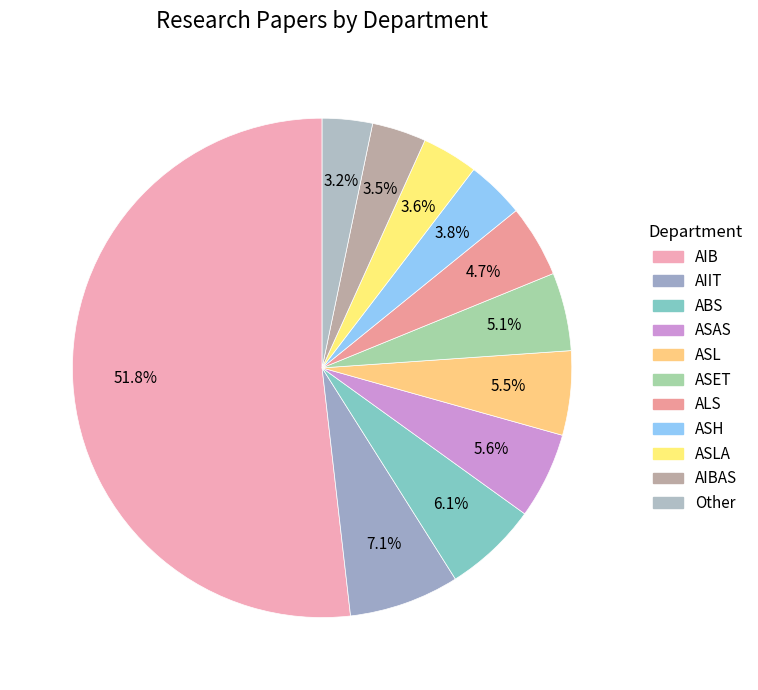

The AIIT slice represents 1% of the pie. True or false?

False